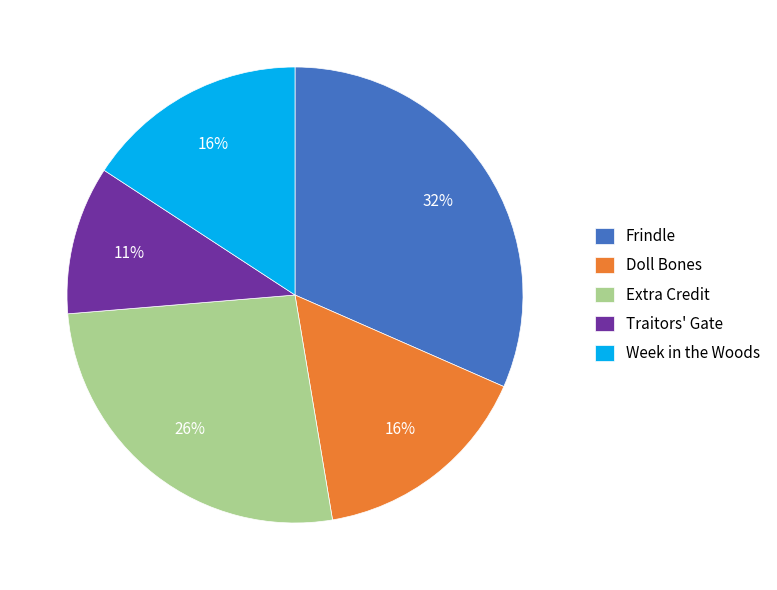

Which category has the smallest portion of the pie?

Traitors' Gate